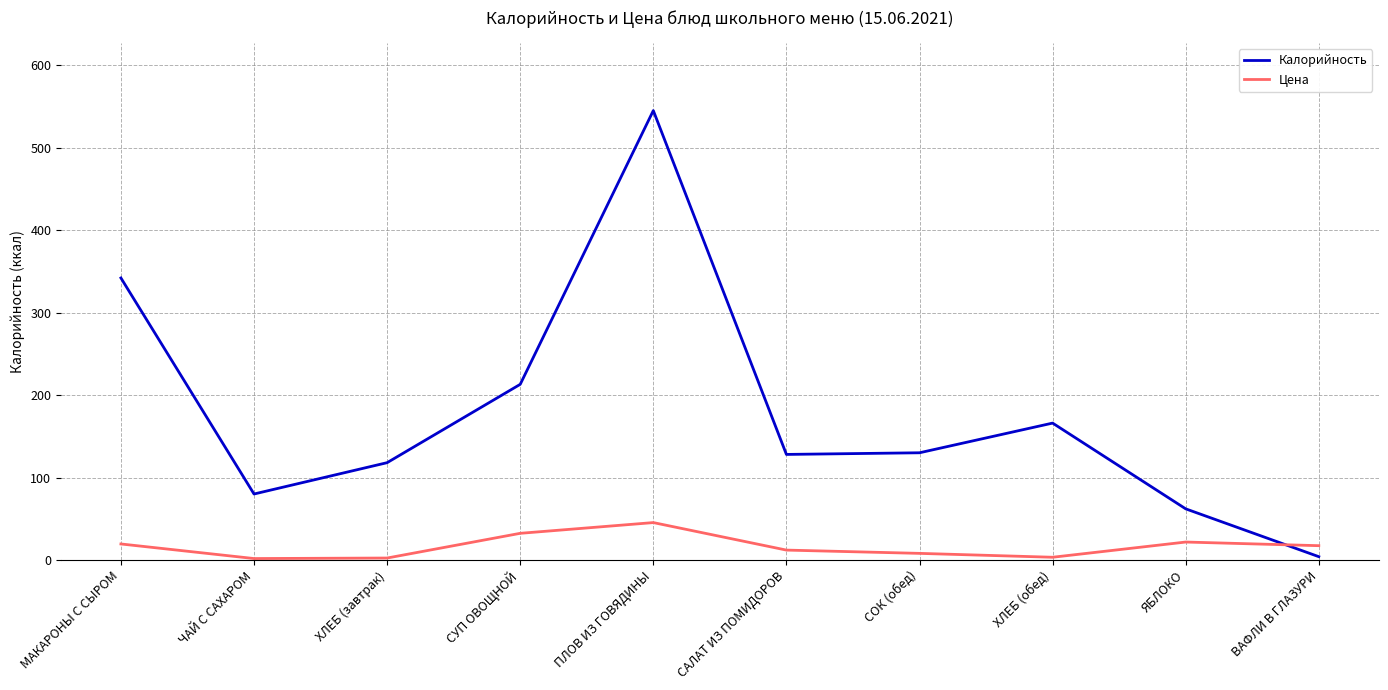

What is the difference between the second highest and second lowest values in the Калорийность series?

280.0